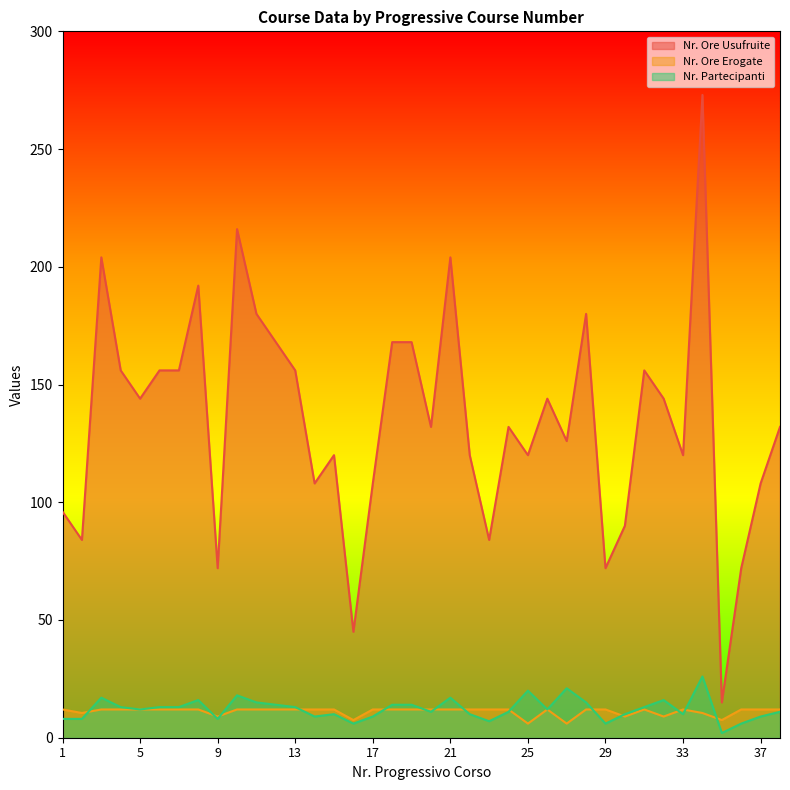

Reading left to right, extract all data points from this chart.

Nr. Ore Usufruite: 1=96.0	2=84.0	3=204.0	4=156.0	5=144.0	6=156.0	7=156.0	8=192.0	9=72.0	10=216.0	11=180.0	12=168.0	13=156.0	14=108.0	15=120.0	16=45.0	17=108.0	18=168.0	19=168.0	20=132.0	21=204.0	22=120.0	23=84.0	24=132.0	25=120.0	26=144.0	27=126.0	28=180.0	29=72.0	30=90.0	31=156.0	32=144.0	33=120.0	34=273.0	35=15.0	36=72.0	37=108.0	38=132.0
Nr. Ore Erogate: 1=12.0	2=10.5	3=12.0	4=12.0	5=12.0	6=12.0	7=12.0	8=12.0	9=9.0	10=12.0	11=12.0	12=12.0	13=12.0	14=12.0	15=12.0	16=7.5	17=12.0	18=12.0	19=12.0	20=12.0	21=12.0	22=12.0	23=12.0	24=12.0	25=6.0	26=12.0	27=6.0	28=12.0	29=12.0	30=9.0	31=12.0	32=9.0	33=12.0	34=10.5	35=7.5	36=12.0	37=12.0	38=12.0
Nr. Partecipanti: 1=8.0	2=8.0	3=17.0	4=13.0	5=12.0	6=13.0	7=13.0	8=16.0	9=8.0	10=18.0	11=15.0	12=14.0	13=13.0	14=9.0	15=10.0	16=6.0	17=9.0	18=14.0	19=14.0	20=11.0	21=17.0	22=10.0	23=7.0	24=11.0	25=20.0	26=12.0	27=21.0	28=15.0	29=6.0	30=10.0	31=13.0	32=16.0	33=10.0	34=26.0	35=2.0	36=6.0	37=9.0	38=11.0